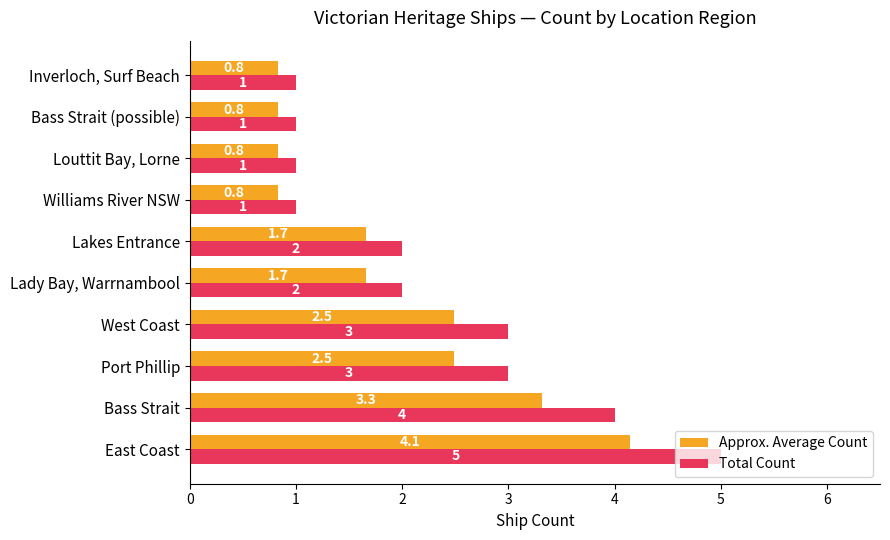

True or false: Total Count has a value of 1.0 at Inverloch, Surf Beach.

True